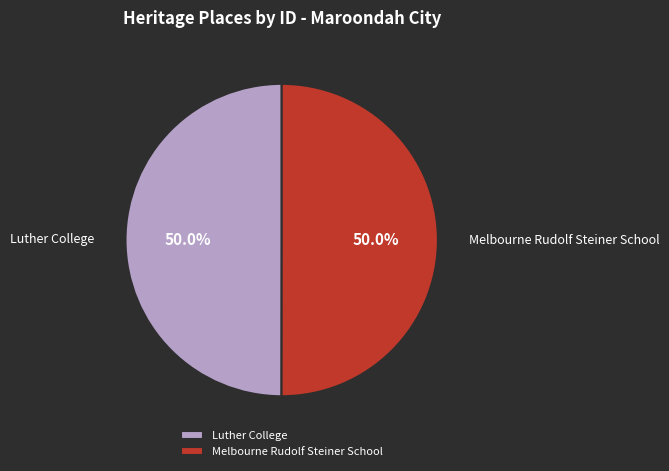

What percentage is NOT represented by Melbourne Rudolf Steiner School?

50.0%